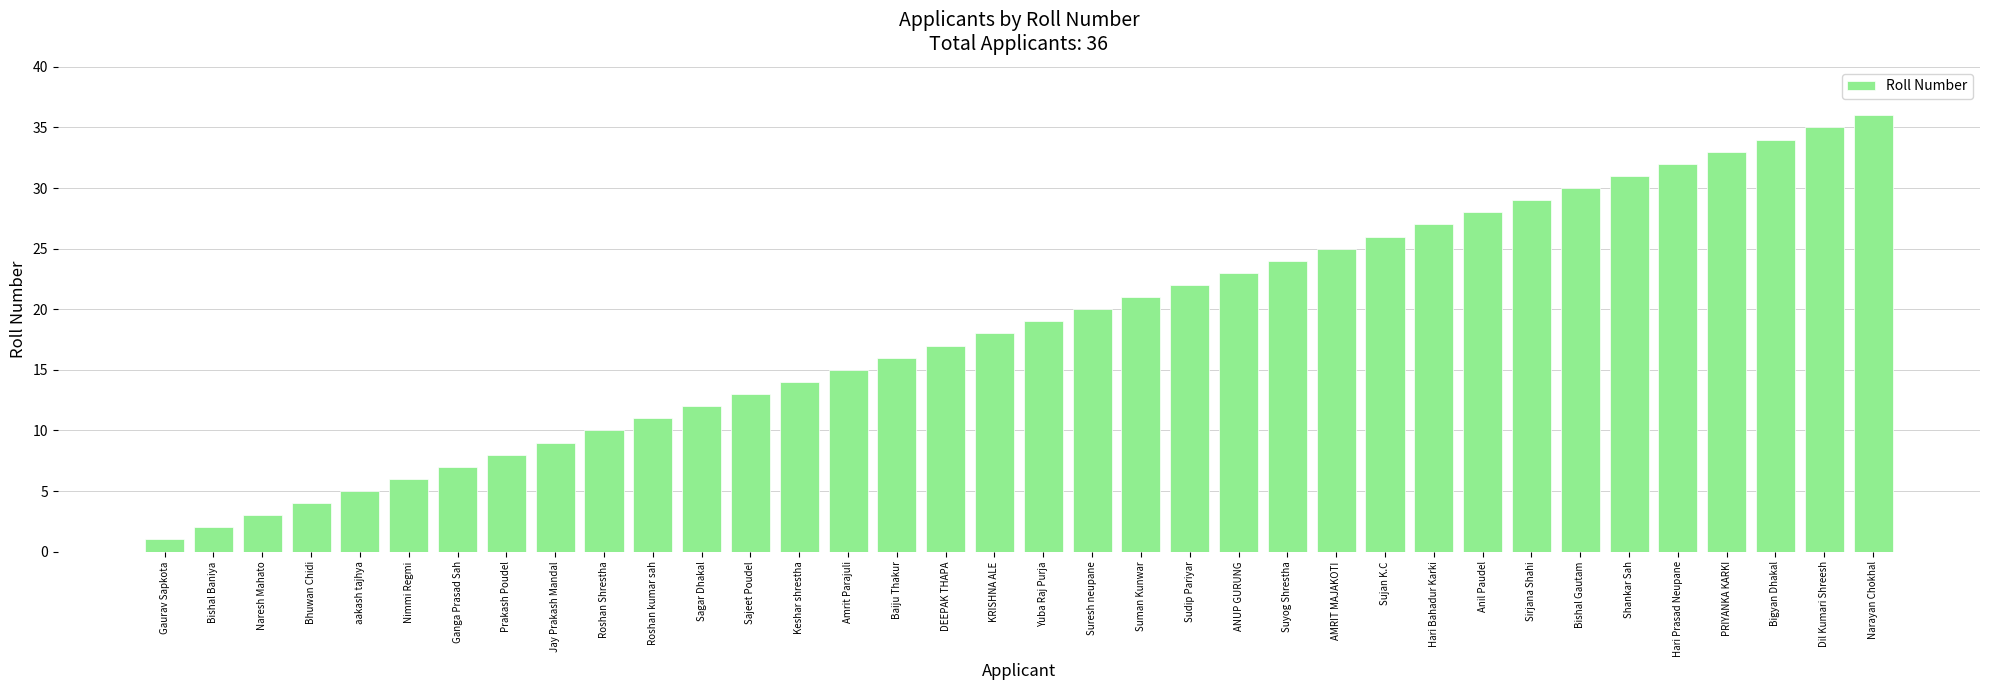

At which category does the chart reach its minimum across all series?

Gaurav Sapkota